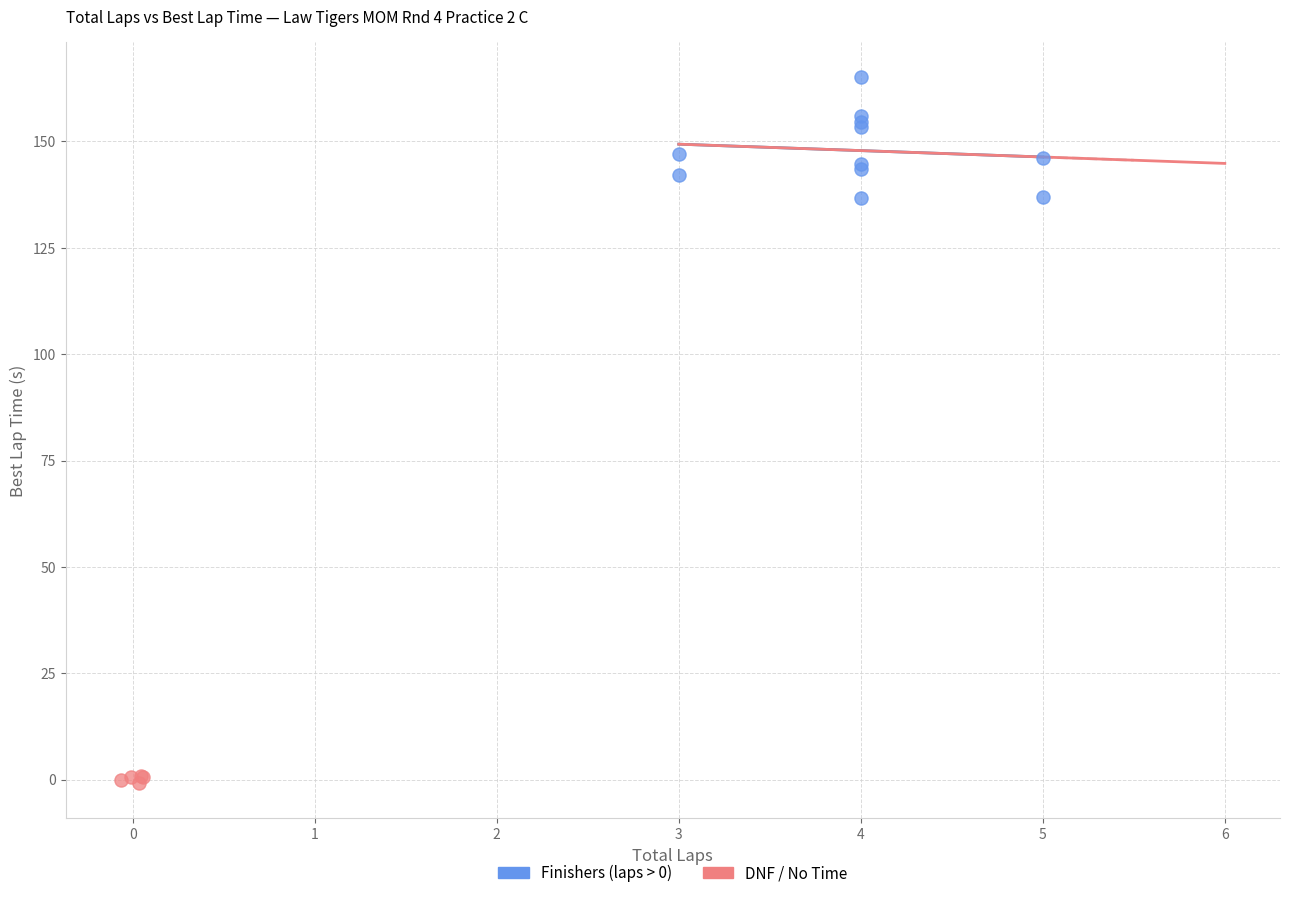

Which series has the widest spread of Y values?

Finishers (laps > 0)